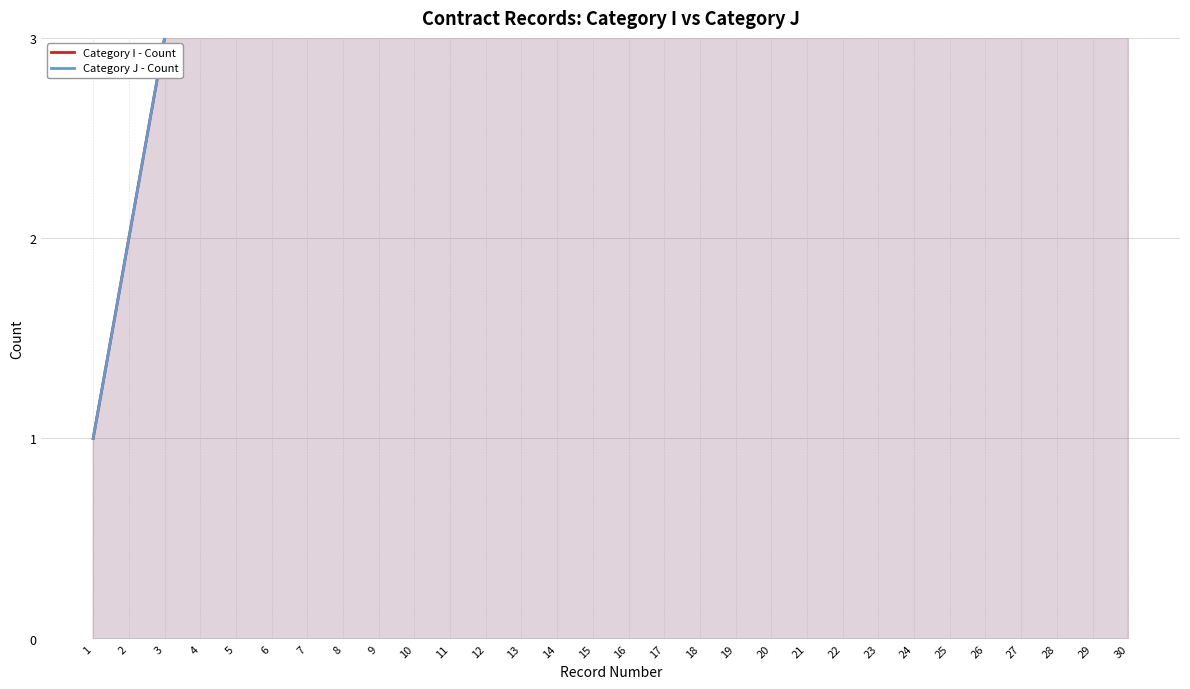

What is the greatest value displayed?

30